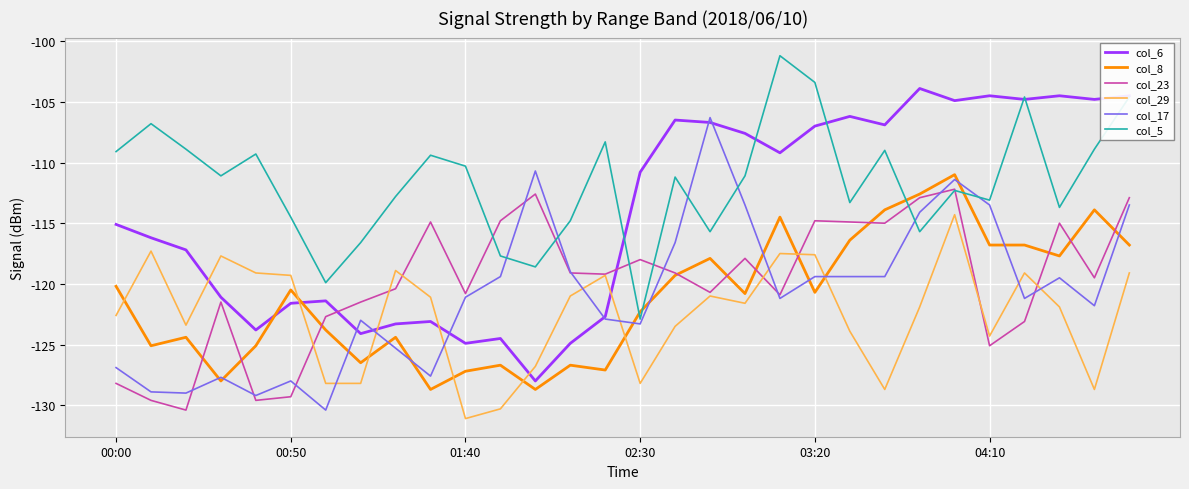

True or false: col_8 and col_5 cross at least once.

True